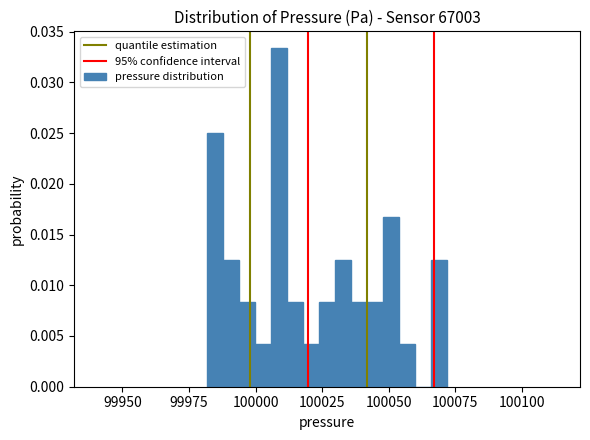

Read against the x-axis, roughly where is the centre of the tallest bar?

100010